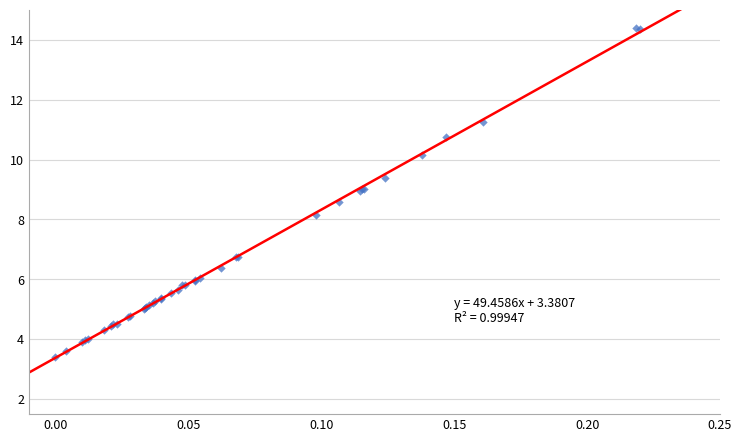

What Y value in the scatter plot is closest to 8?

8.1